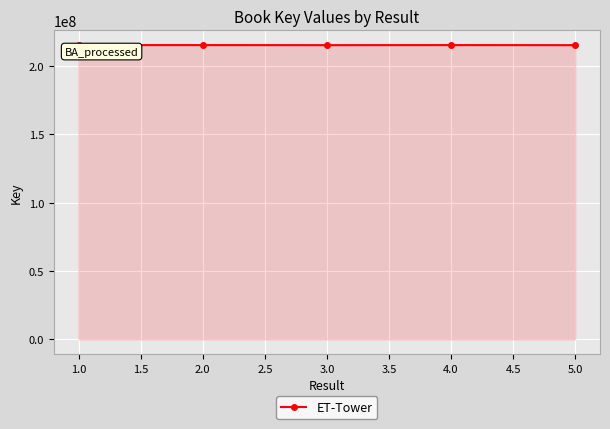

The value at 5.0 is 215154270. True or false?

True